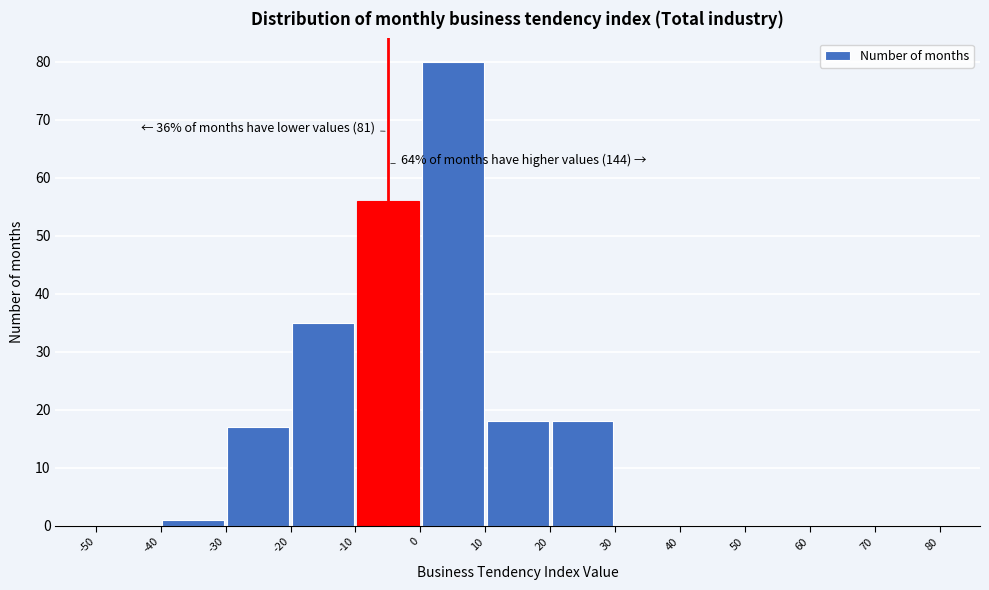

Which range on the x-axis has the tallest bar?

0 to 10